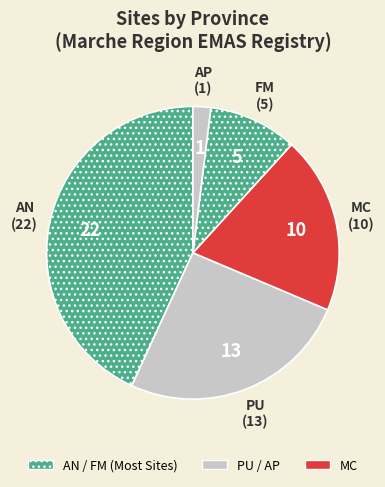

What is the ratio of the value at AN to the value at MC?

2.2